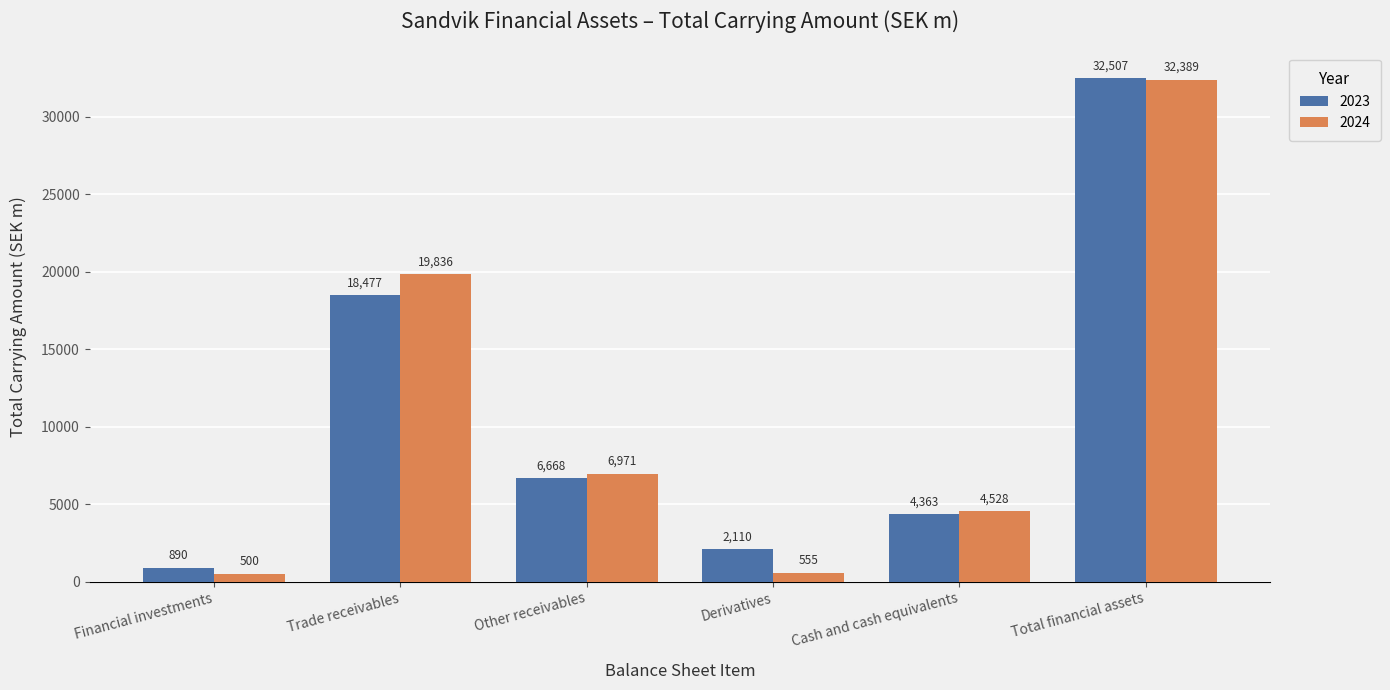

What is the sum of all 2024 values?

64779